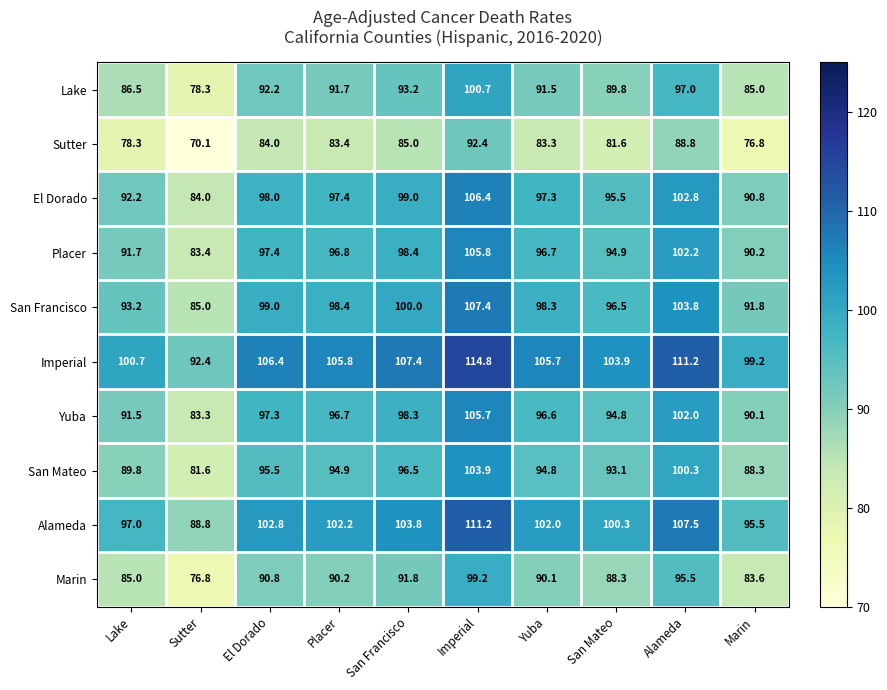

At which category is the sum across all series the highest?

Imperial